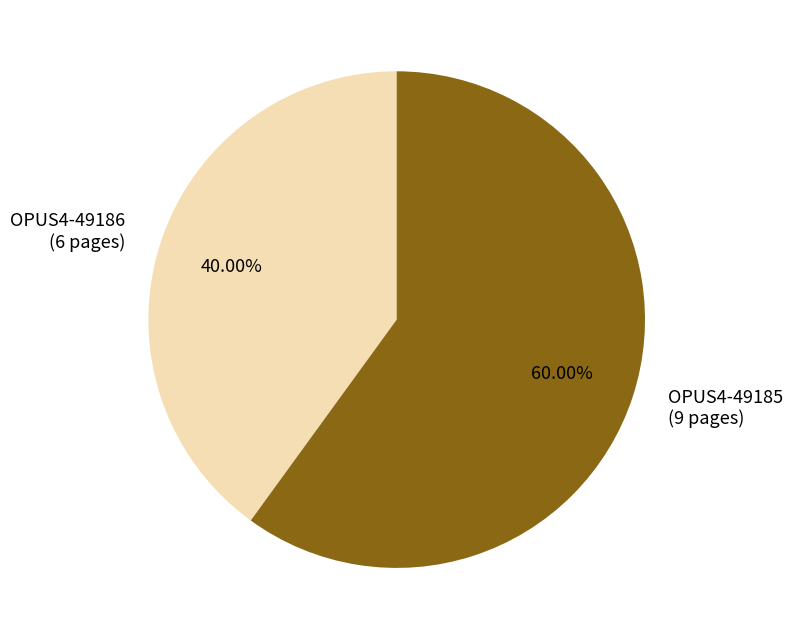

Count the number of slices in the pie.

2